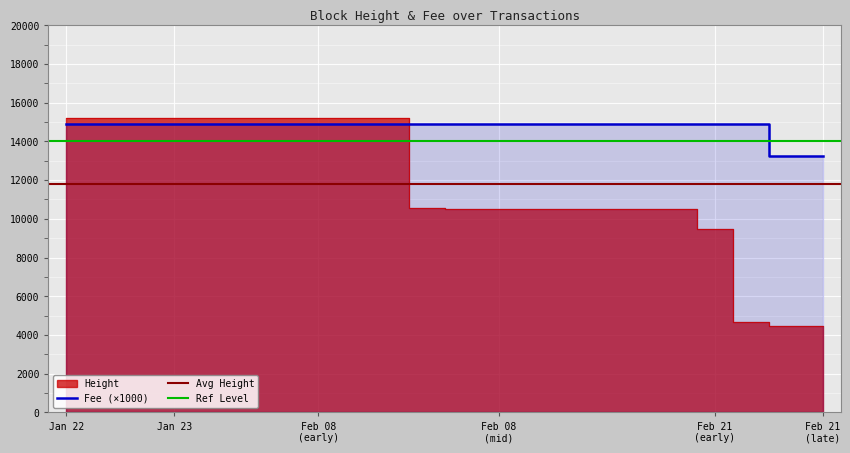

True or false: Fee and Height cross at least once.

True